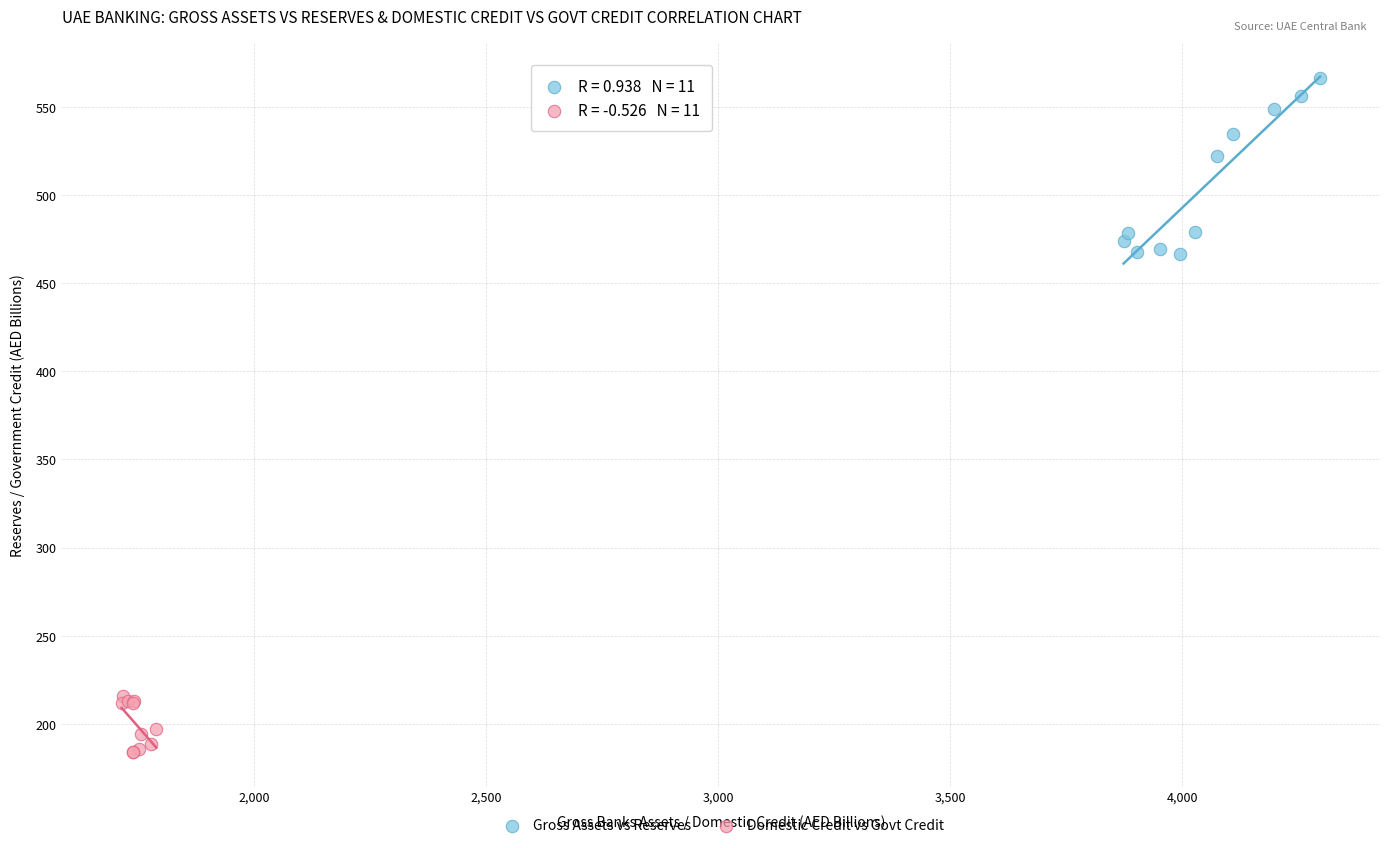

Which series reaches the maximum Y coordinate?

Gross Assets vs Reserves